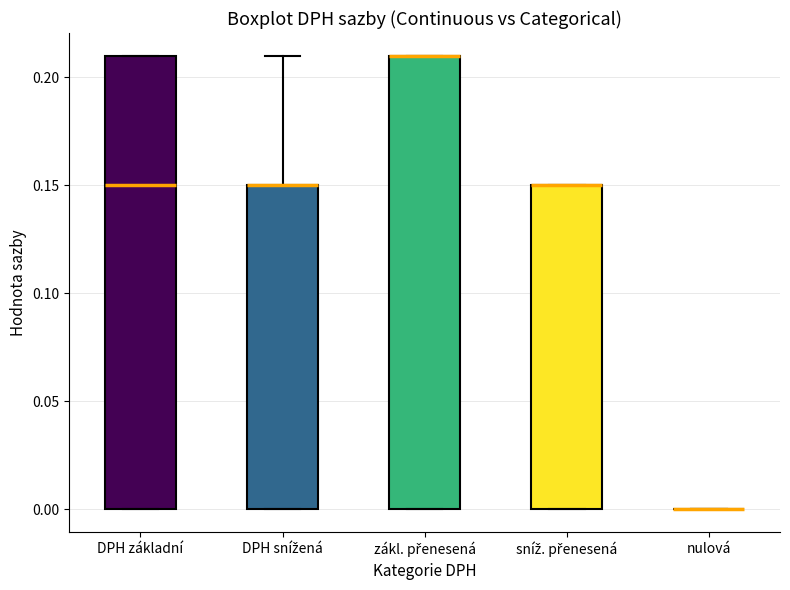

Reading left to right, transcribe this box plot: for each box, give where its median line is, the range the box spans, and where its two whiskers end, as read against the y-axis. The values are not printed on the chart, so give them approximately, as read against the axis.

DPH základní: median 0.15, box 0.00 to 0.21, whiskers 0.00 to 0.21
DPH snížená: median 0.15 (drawn on the box's upper edge), box 0.00 to 0.15, whiskers 0.00 to 0.21
zákl. přenesená: median 0.21 (drawn on the box's upper edge), box 0.00 to 0.21, whiskers 0.00 to 0.21
sníž. přenesená: median 0.15 (drawn on the box's upper edge), box 0.00 to 0.15, whiskers 0.00 to 0.15
nulová: box collapsed to a line at 0.00, whiskers 0.00 to 0.00